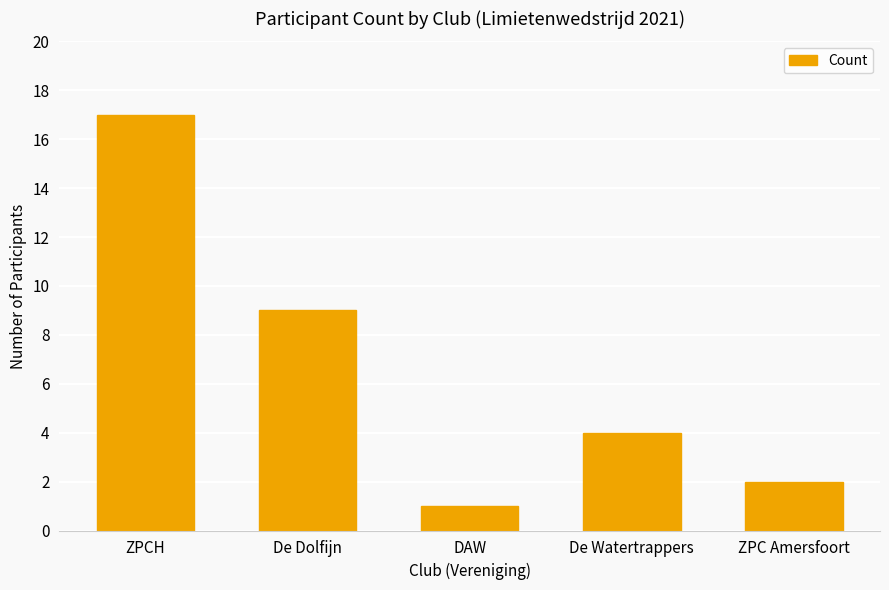

The chart shows a value of 1 at DAW. True or false?

True